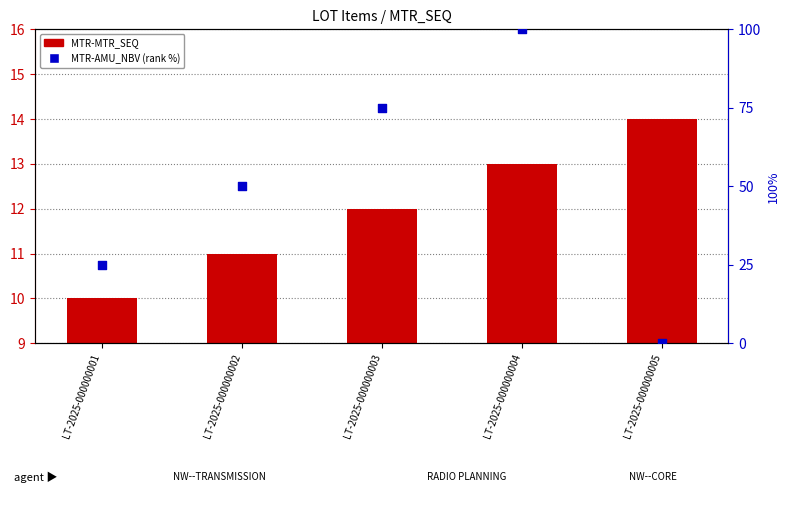

Which series reaches the minimum Y coordinate?

MTR-AMU_NBV (rank %)